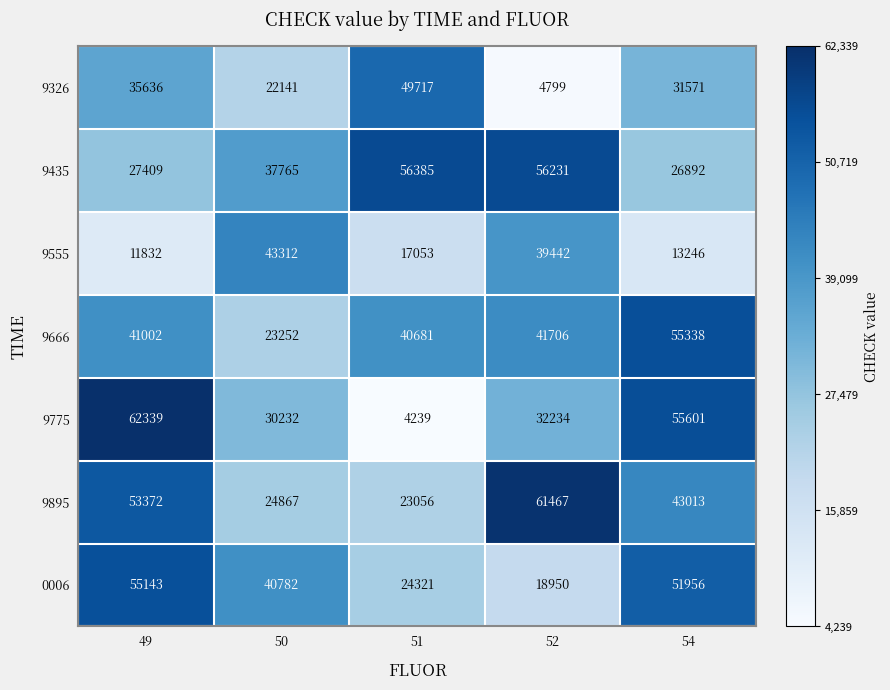

What is the difference between the maximum and second lowest values in the 9895 series?

36600